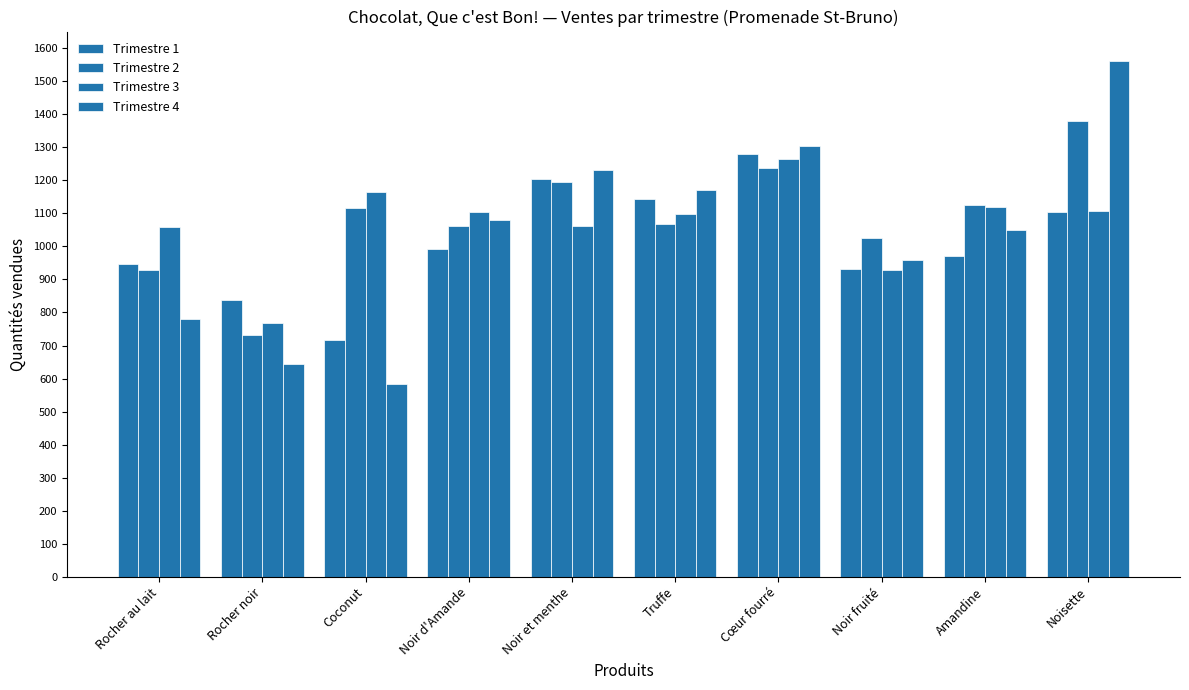

At Noir et menthe, list the series in order from largest to smallest.

Trimestre 4, Trimestre 1, Trimestre 2, Trimestre 3